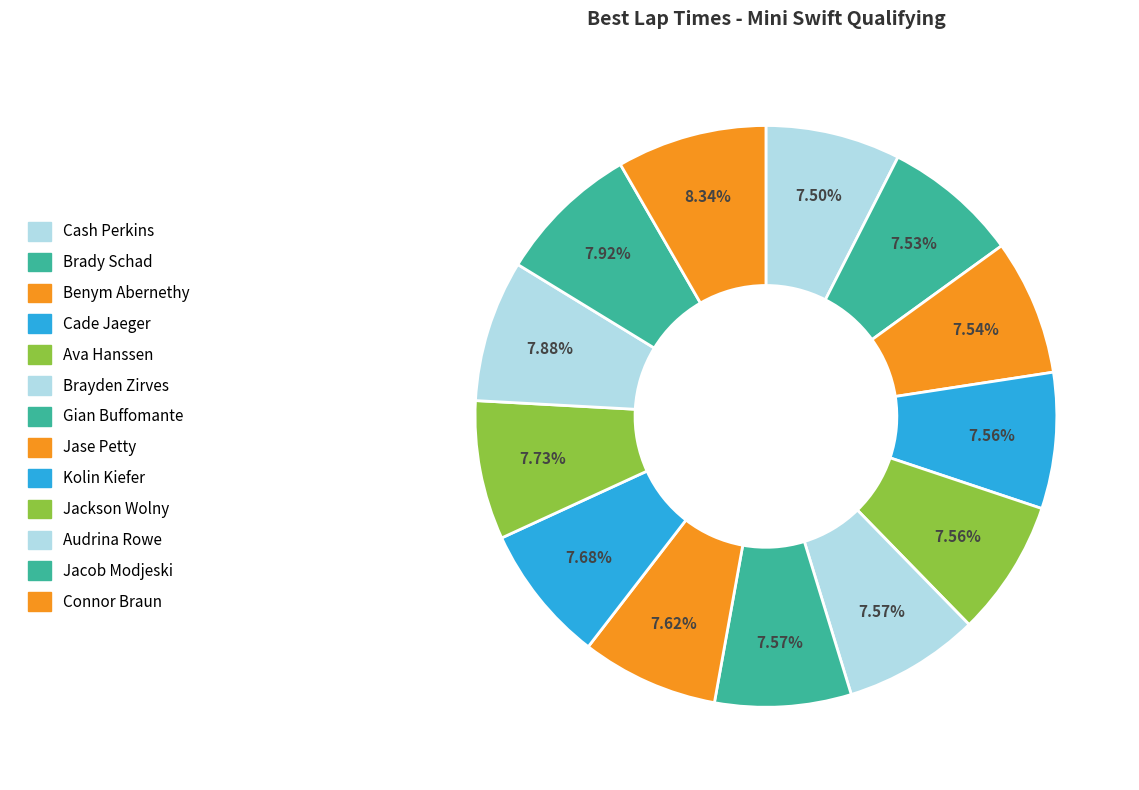

What percentage is NOT represented by Jacob Modjeski?

92.1%